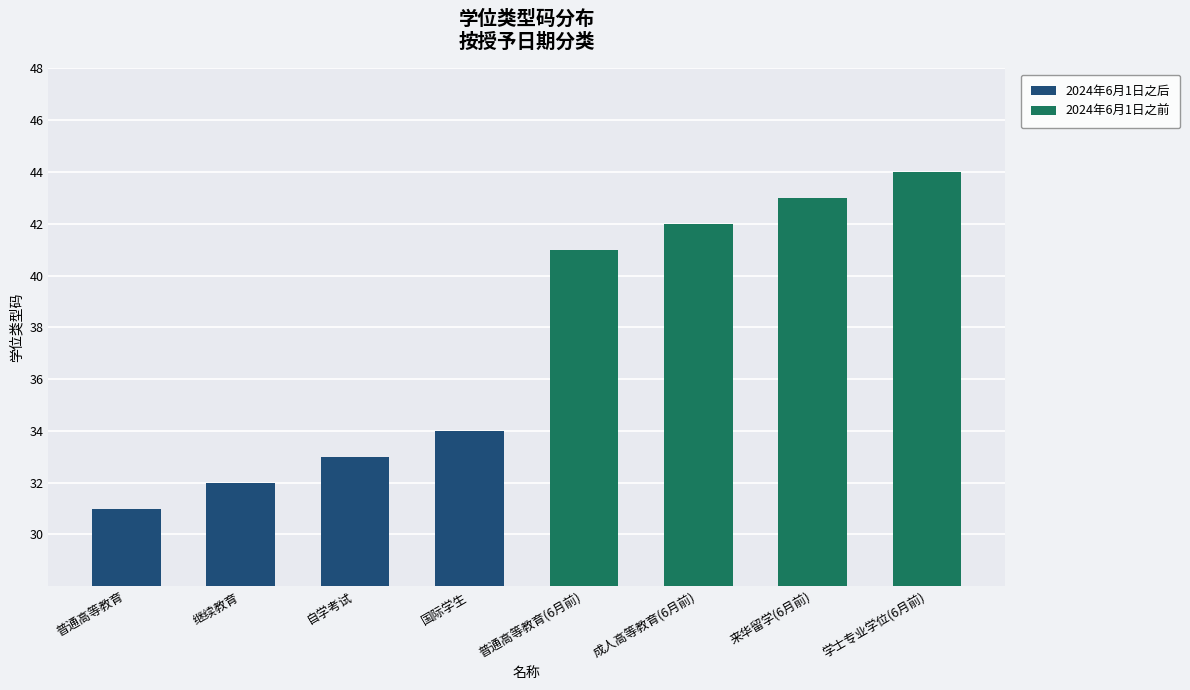

Is it true that 2024年6月1日之后 equals 21 at 普通高等教育?

False